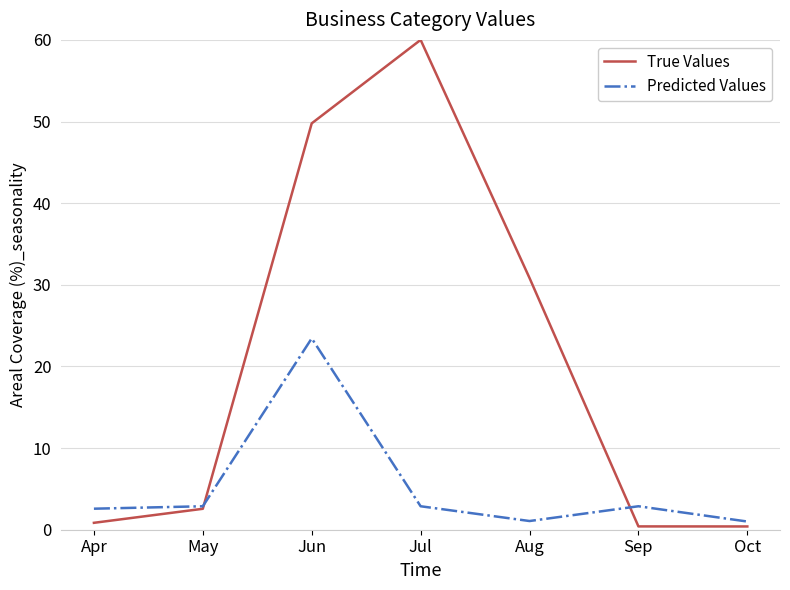

Where is True Values nearest to the value 30?

Aug